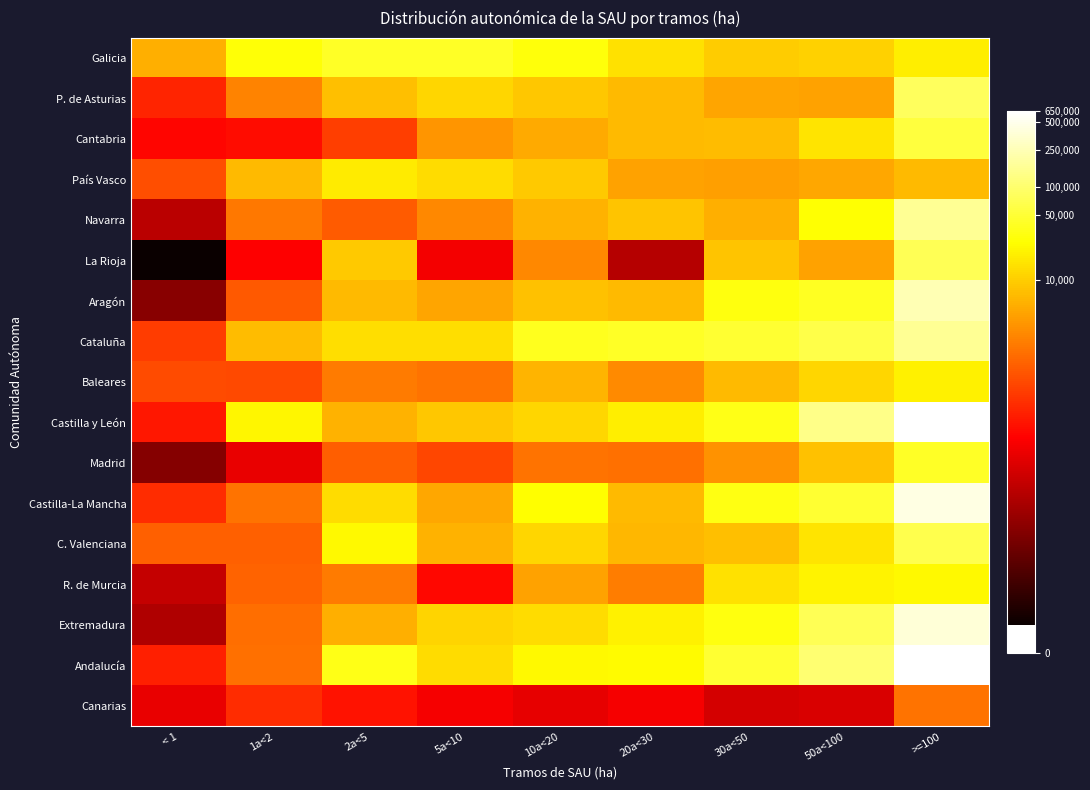

At which category does the chart reach its peak across all series?

>=100